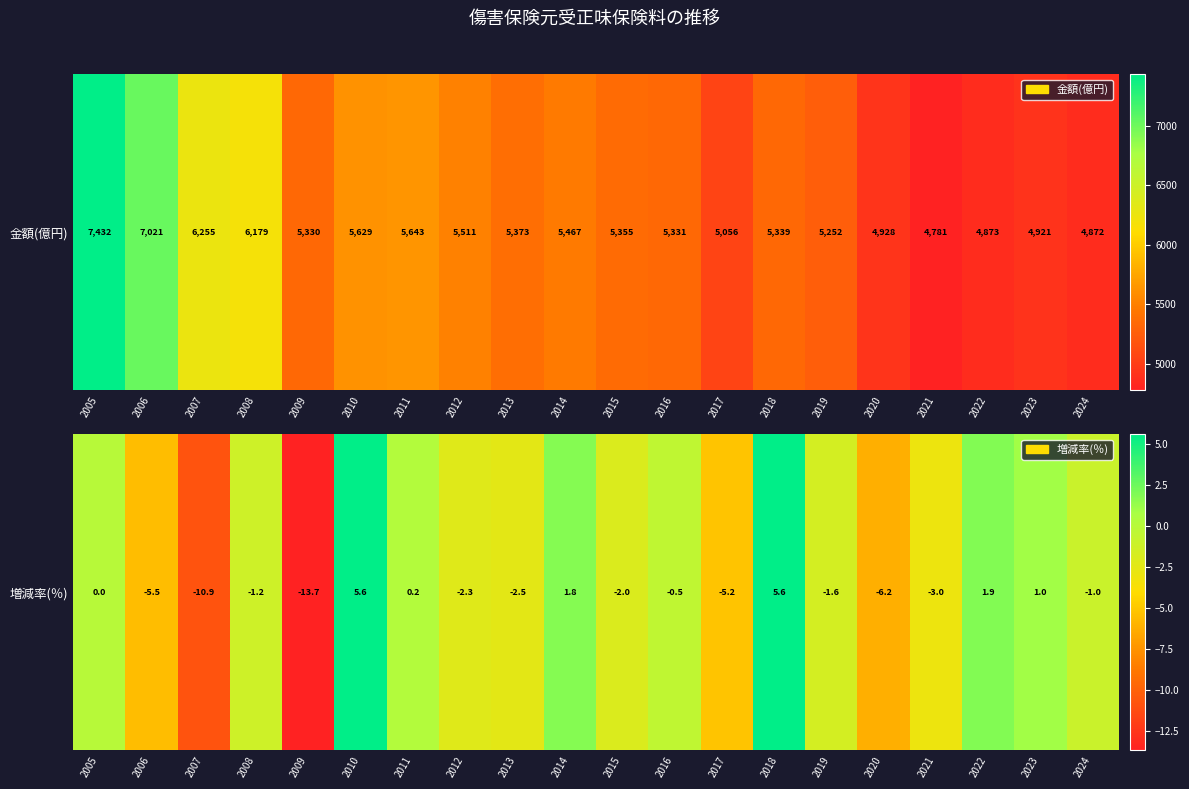

What is the difference between the values at 2015 and 2017?

3.2